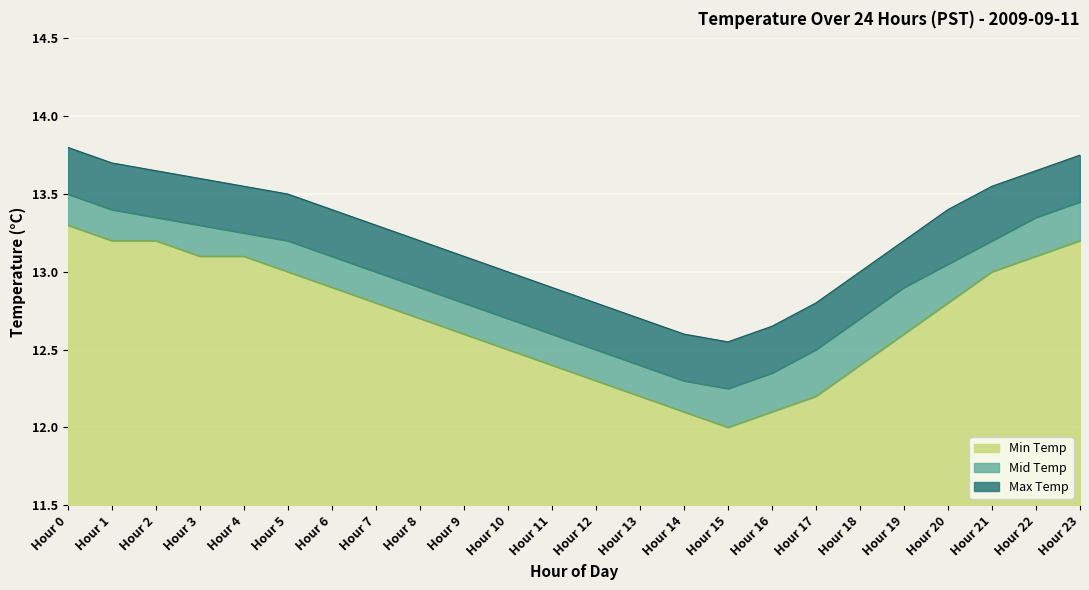

Between Hour 2 and Hour 19, which series saw the biggest shift?

Min Temp